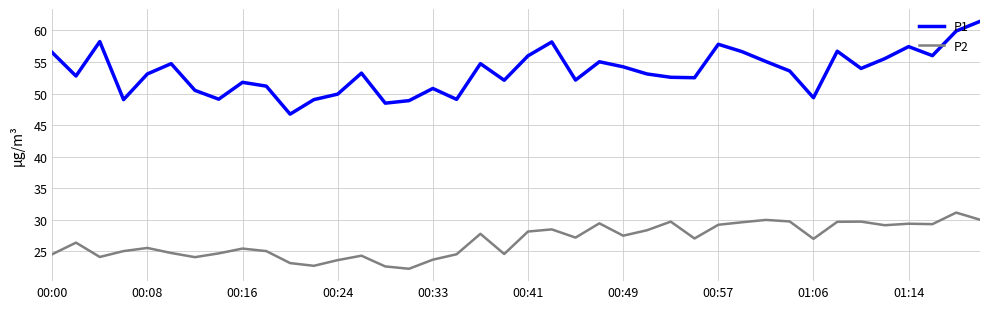

What is the minimum value shown in the chart?

22.2